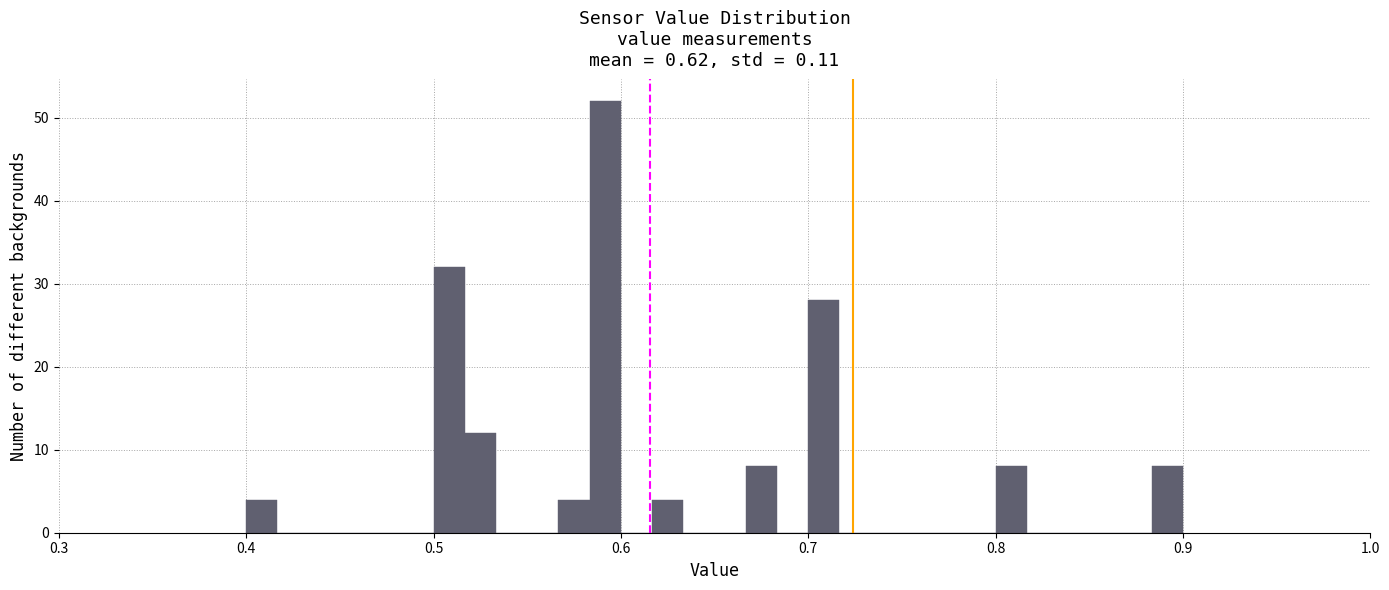

Around what value on the x-axis is the tallest bar? Give the approximate position of its centre, as read against the axis.

0.59